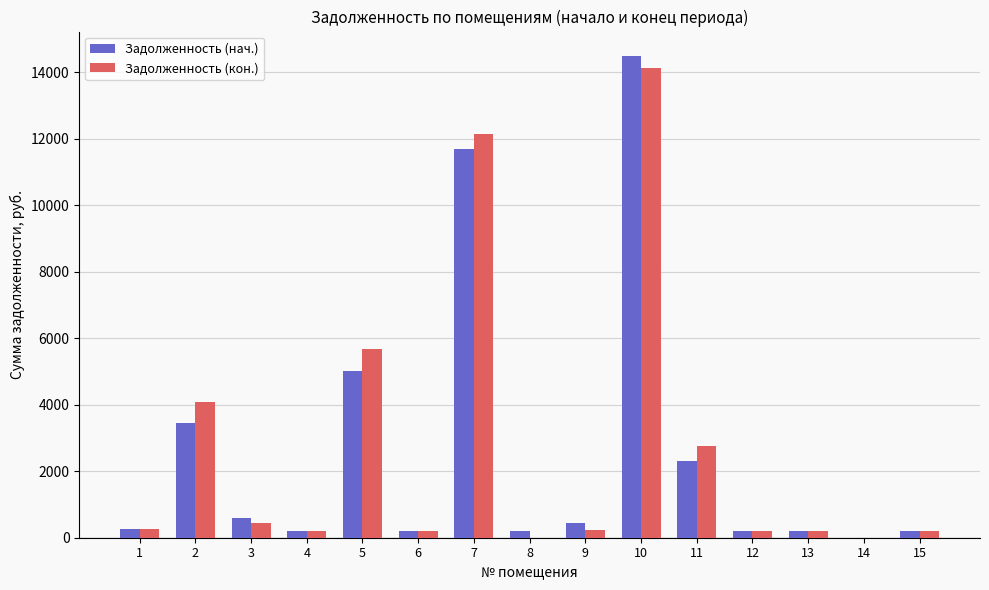

Does the chart contain stacked bars?

No